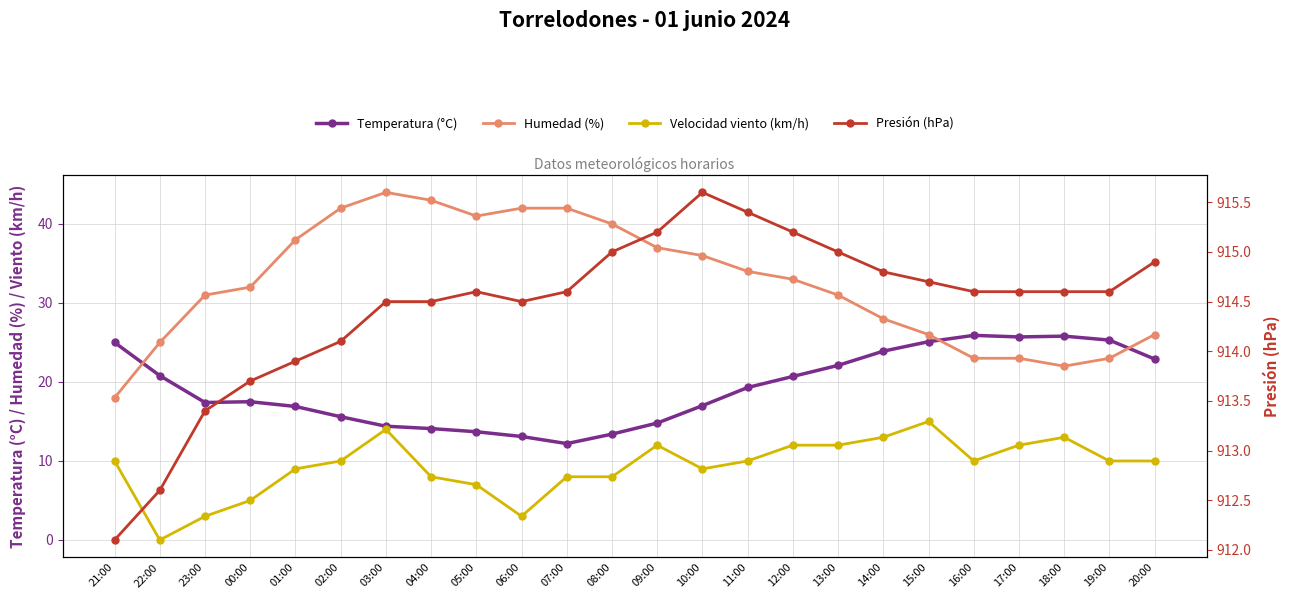

Read the Velocidad viento (km/h) value at 05:00.

7.0